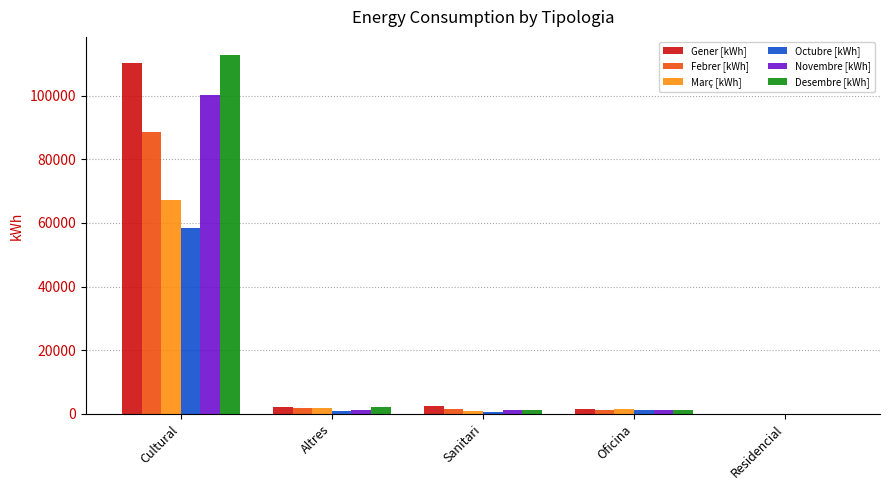

Are the bars horizontal?

No